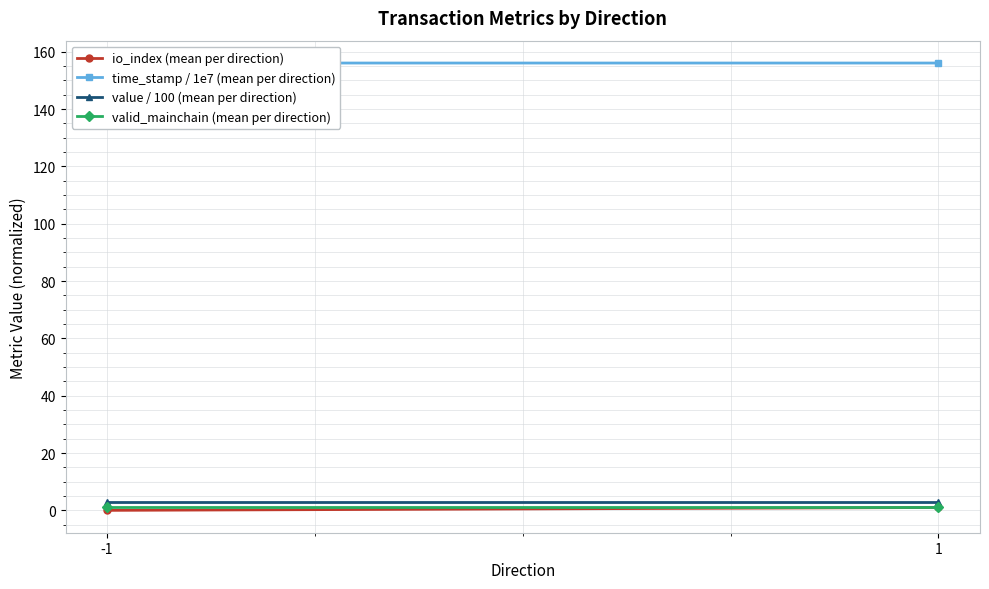

What is the greatest value displayed?

156.1